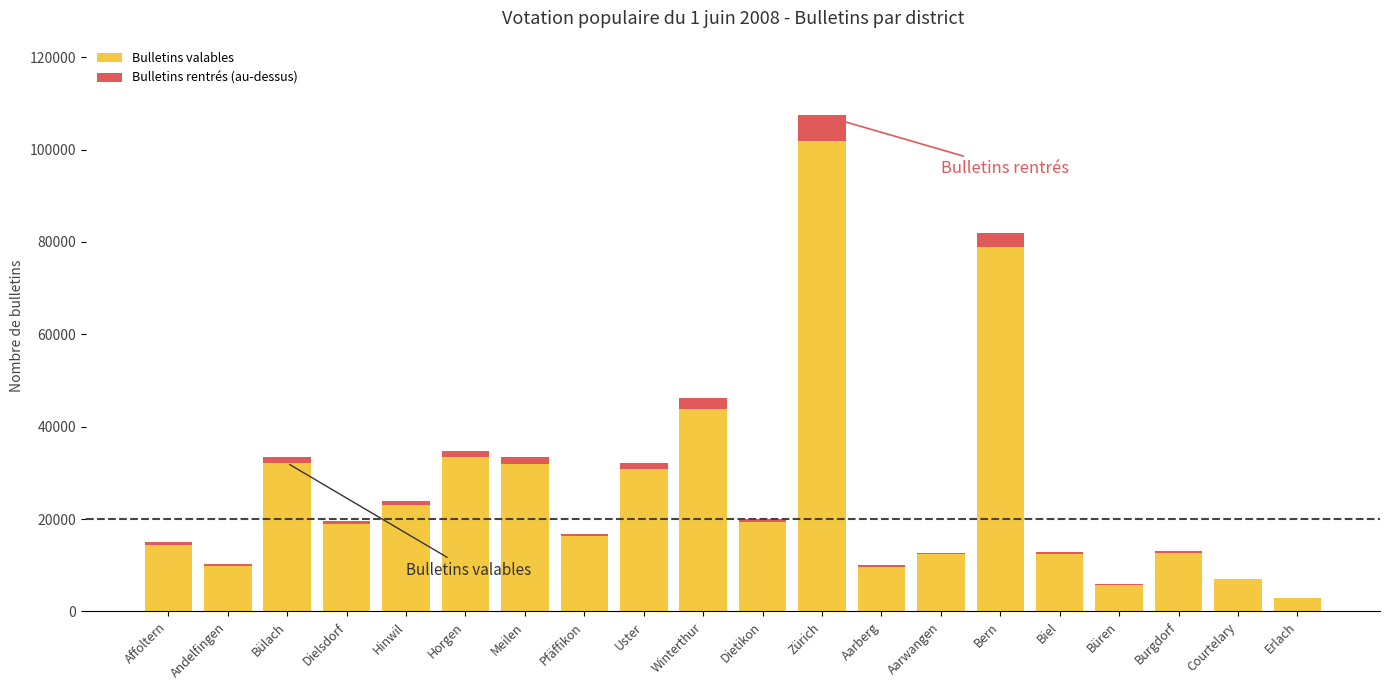

The value of Bulletins valables at Hinwil is 23042. True or false?

True